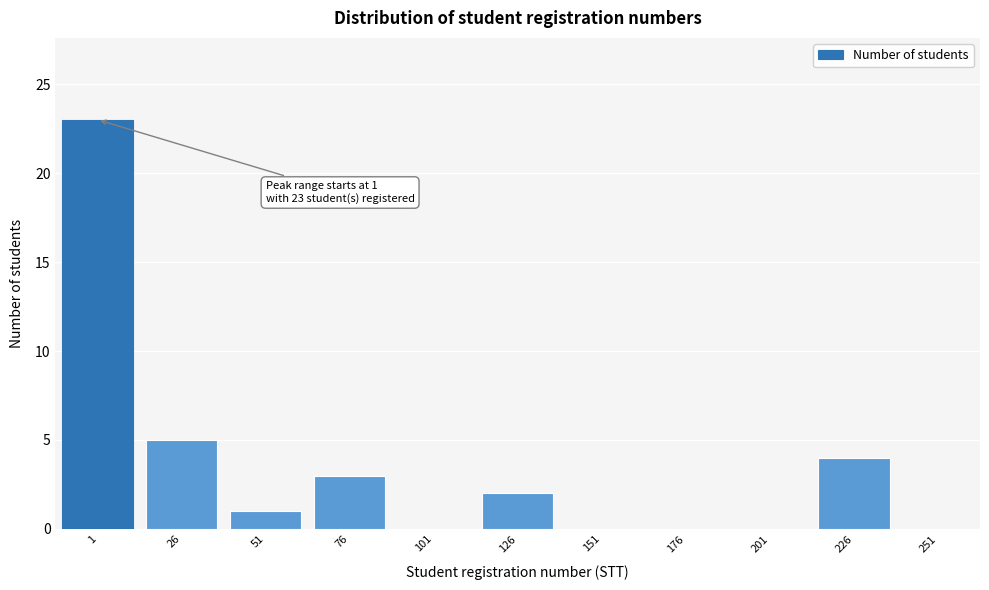

Reading left to right, extract all data points from this chart.

1=23	26=5	51=1	76=3	101=0	126=2	151=0	176=0	201=0	226=4	251=0